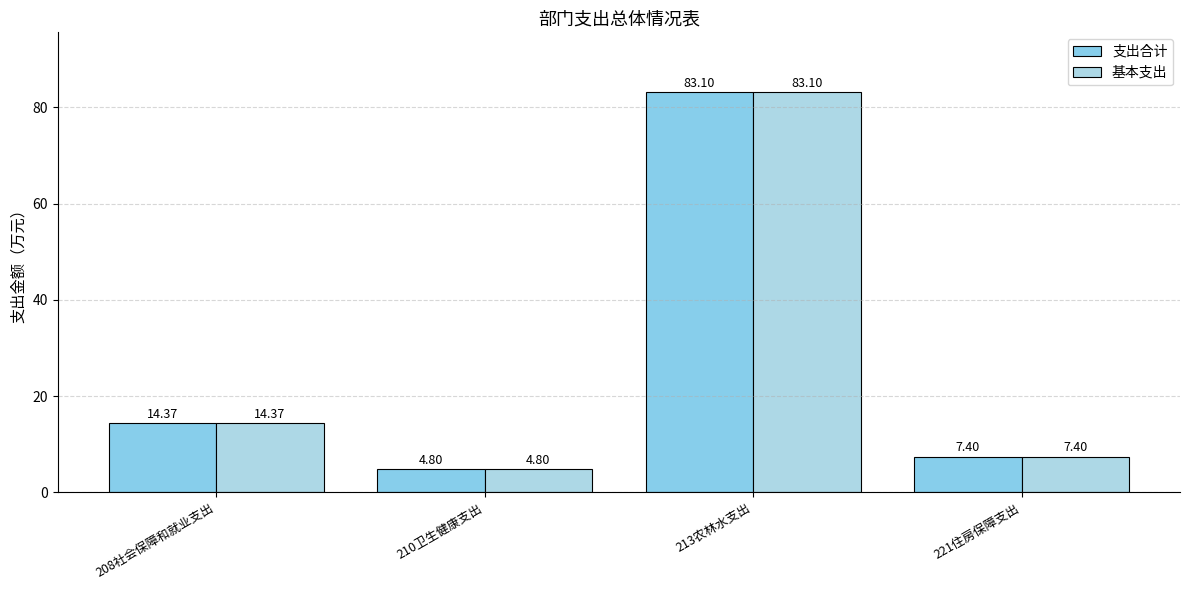

How many data points in 支出合计 are above 14?

2